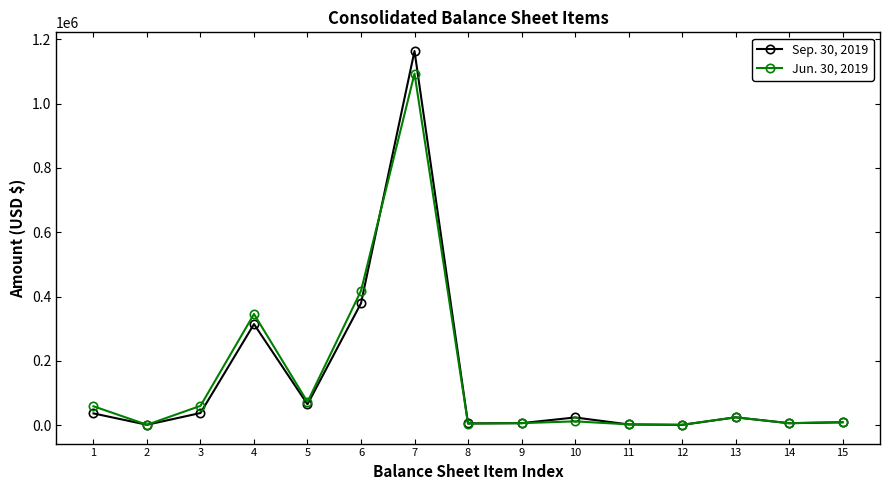

Does the chart display data point markers on the line(s)?

Yes